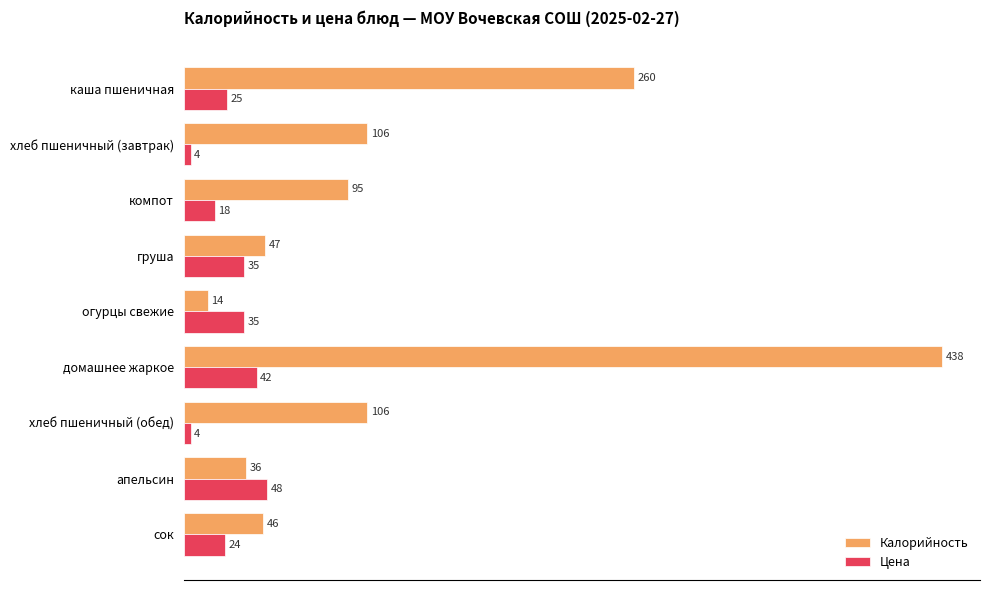

What is the total value across all series at каша пшеничная?

285